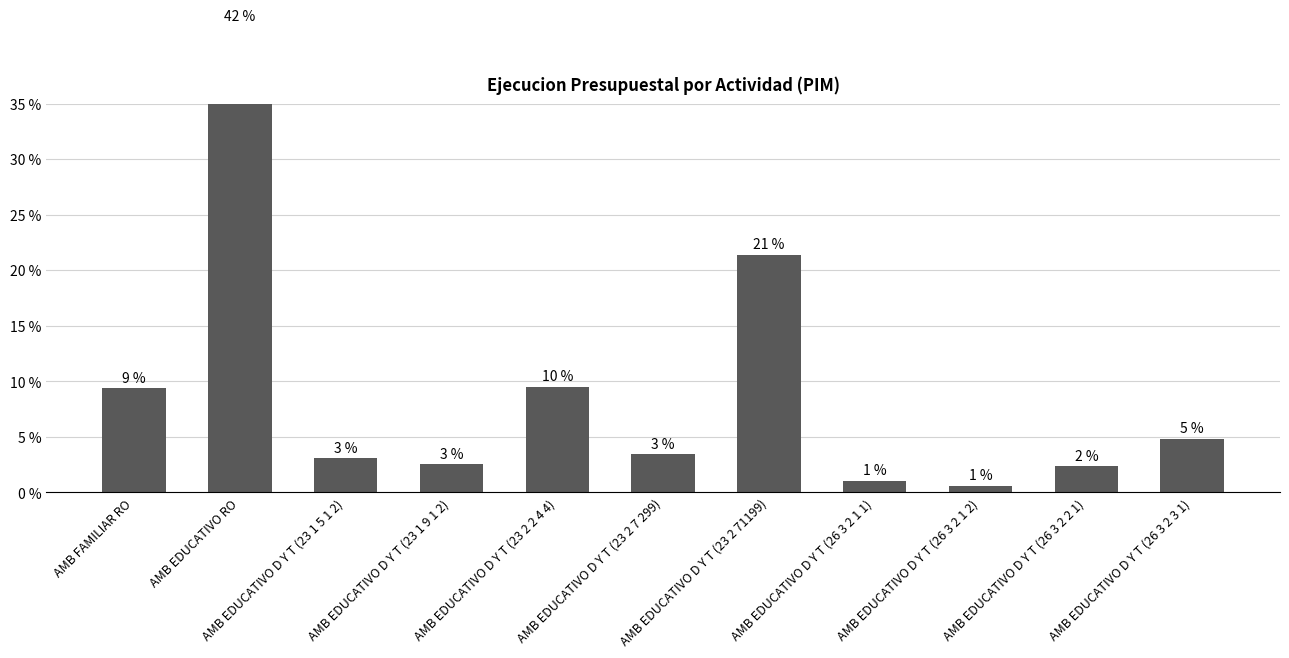

What is the minimum value shown in the chart?

0.6